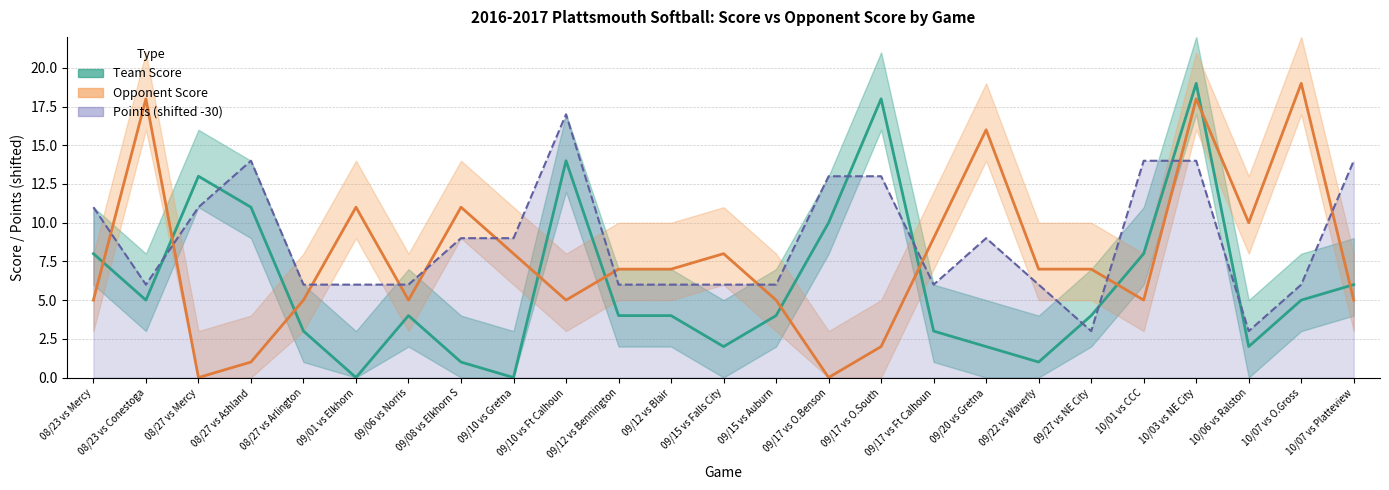

What is the sum of the Opponent Score values at 09/17 vs Ft Calhoun and 09/17 vs O.Benson?

9